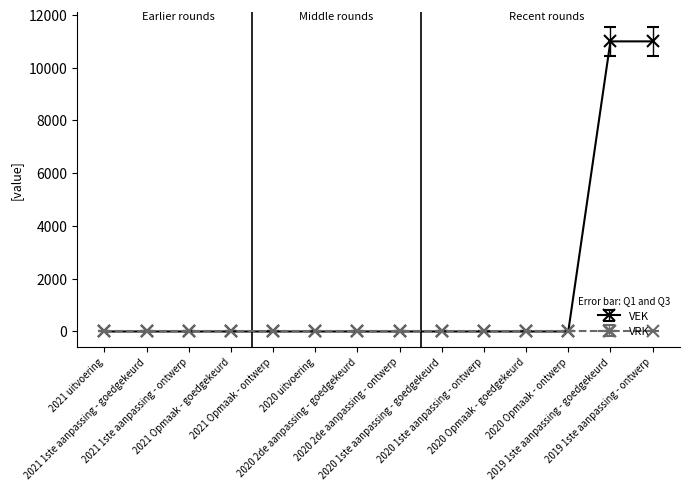

List the series in order of their peak value, lowest first.

VRK, VEK